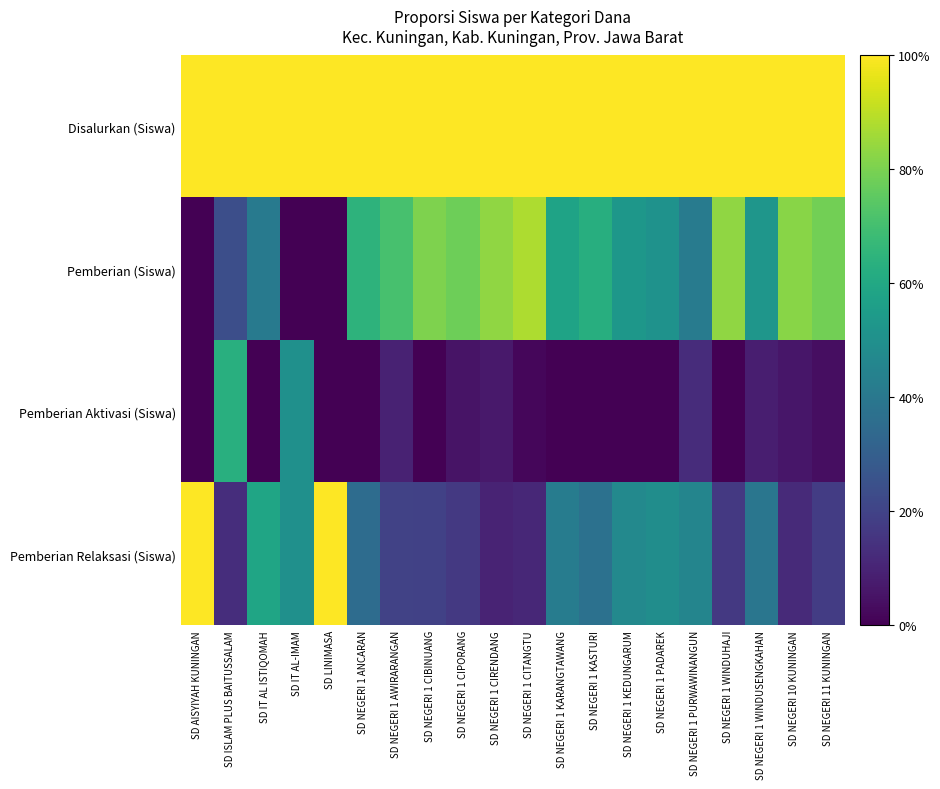

Which has a higher value, SD IT AL-IMAM or SD NEGERI 1 WINDUSENGKAHAN?

SD IT AL-IMAM